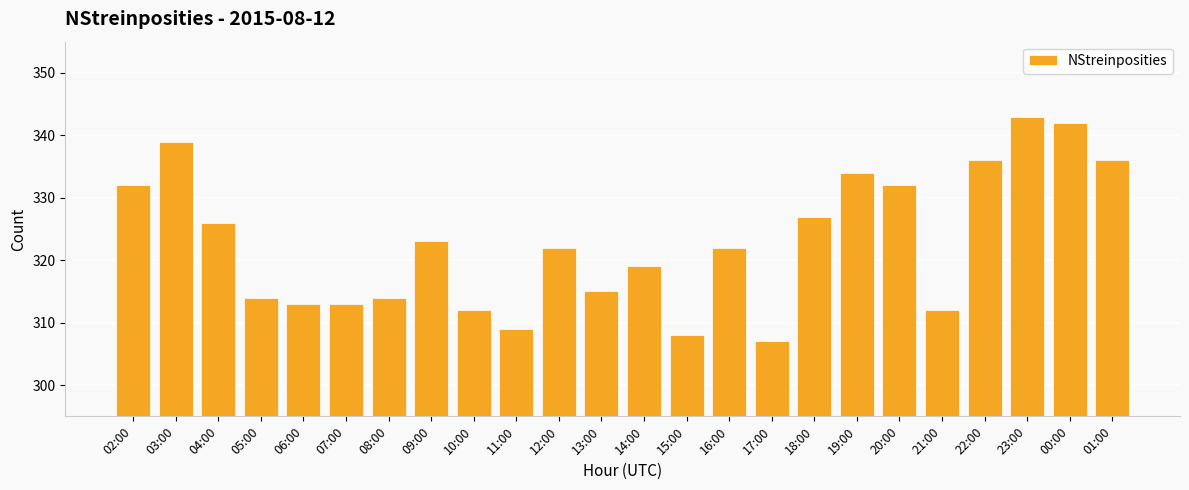

What is the label of the 2nd bar from the left?

03:00